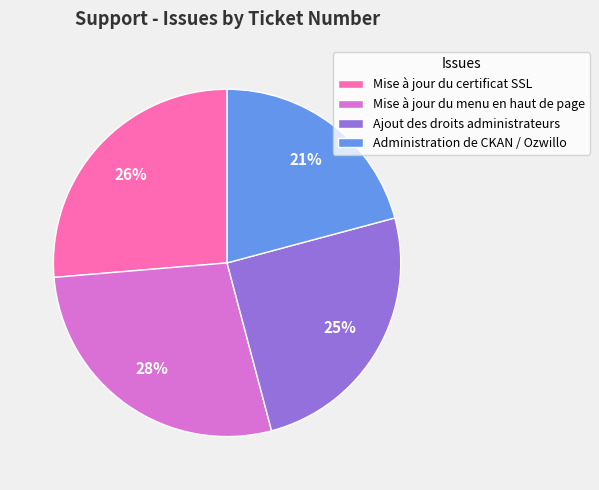

To the nearest percent, what percentage of the pie is Mise à jour du menu en haut de page?

28%